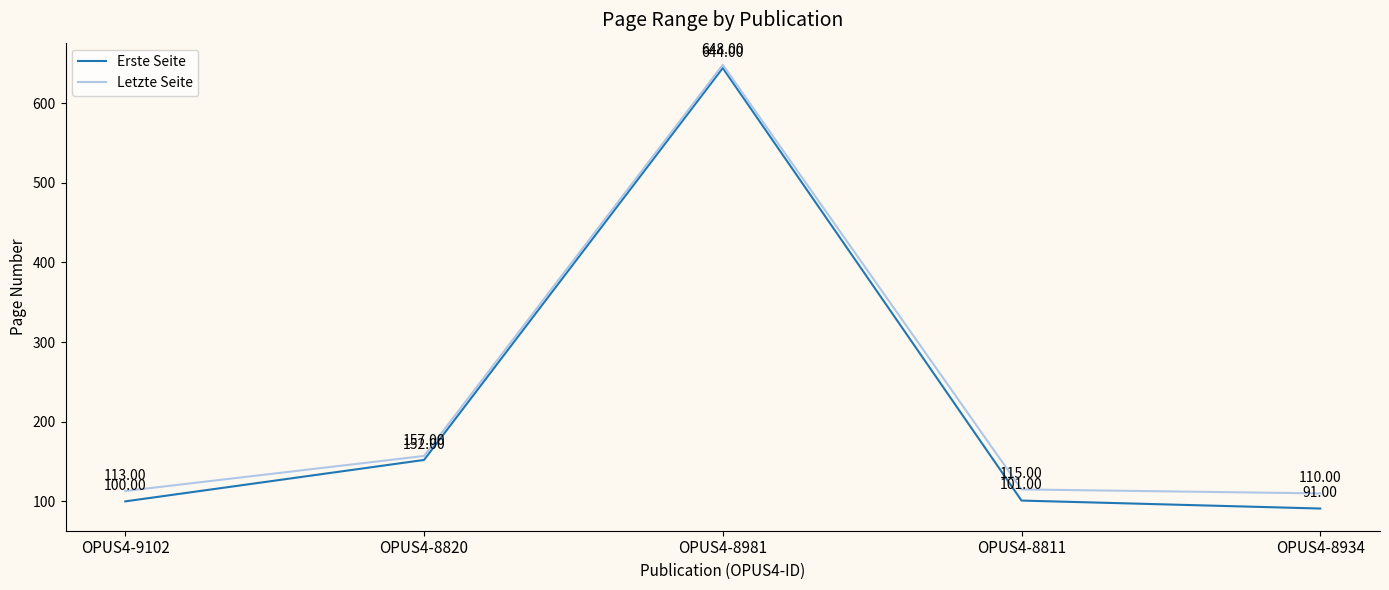

How many values in the Letzte Seite series are below 115?

2